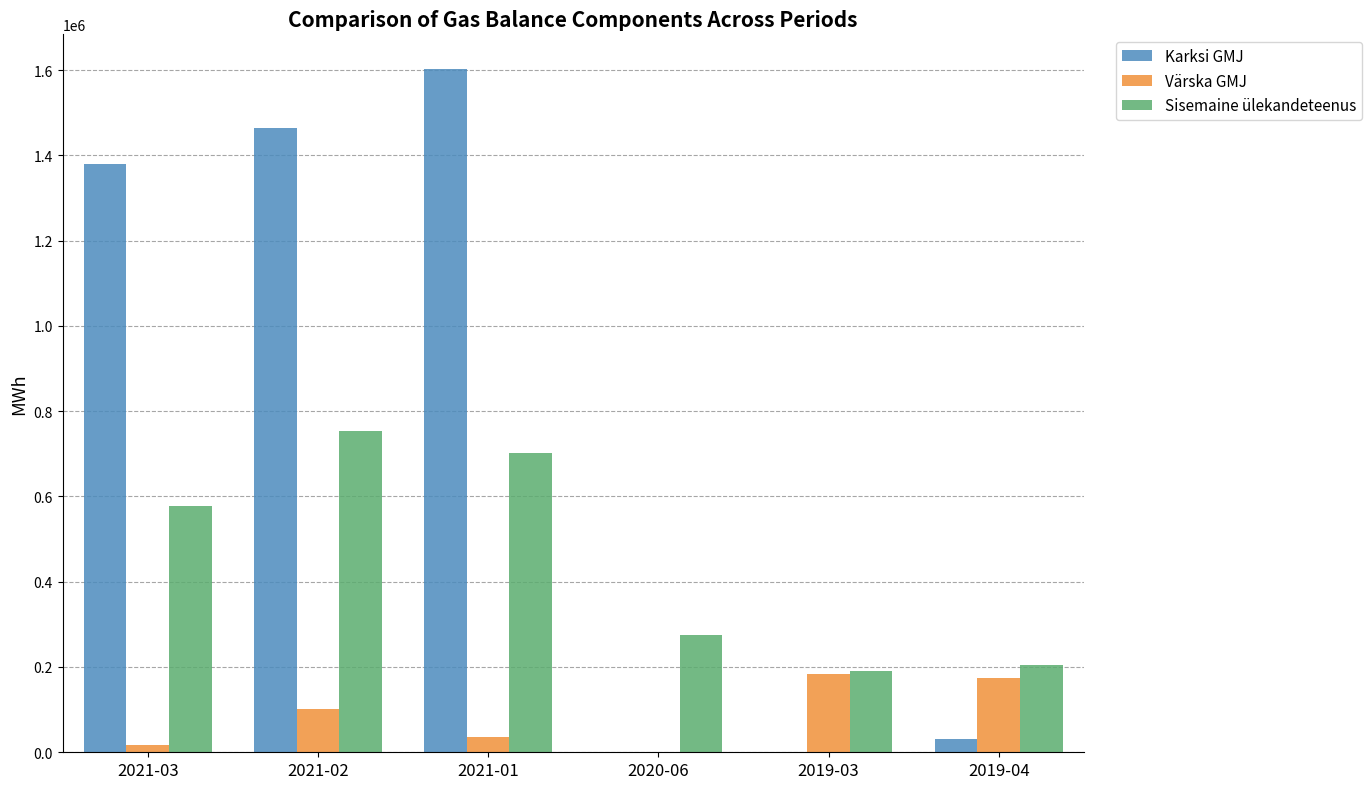

What is the greatest value displayed?

1603502.4